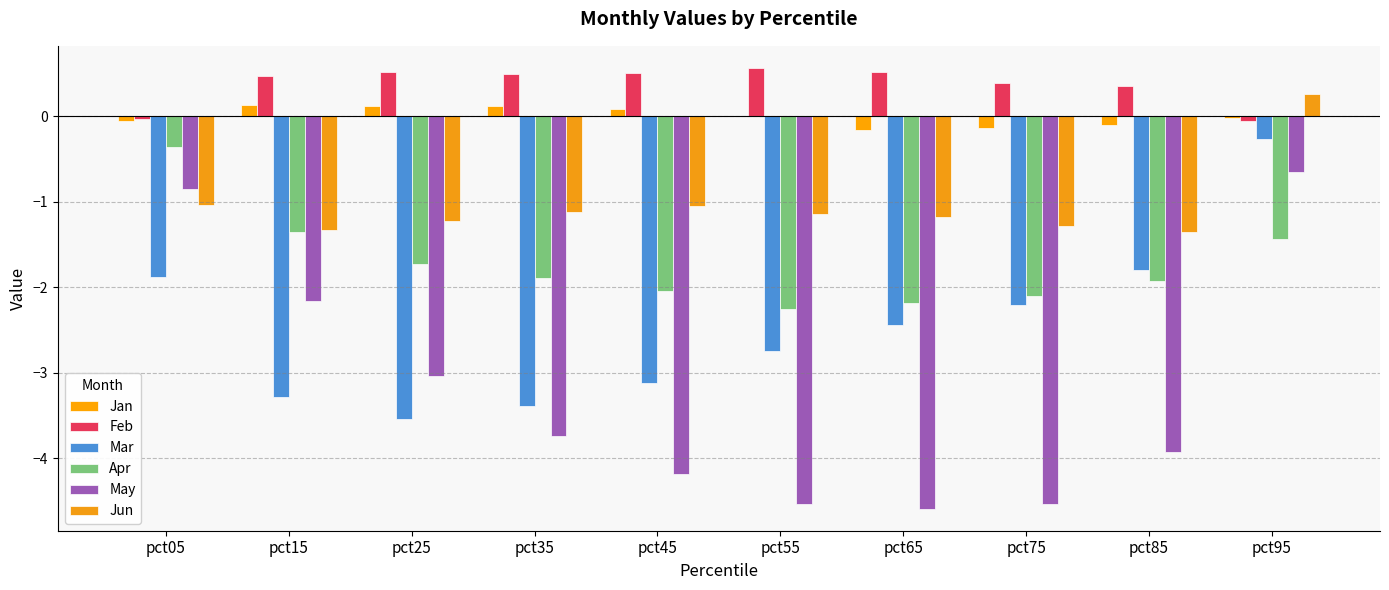

How many distinct data groups are displayed?

6